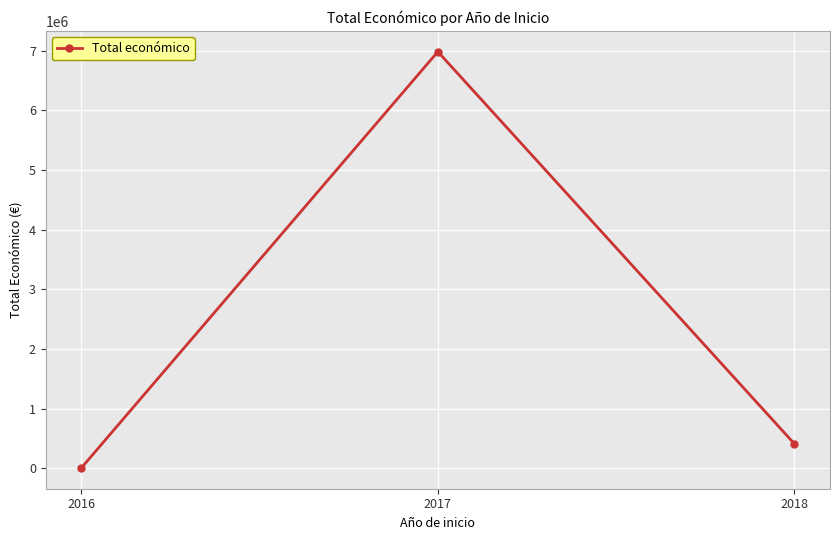

What is the sum of all values?

7406222